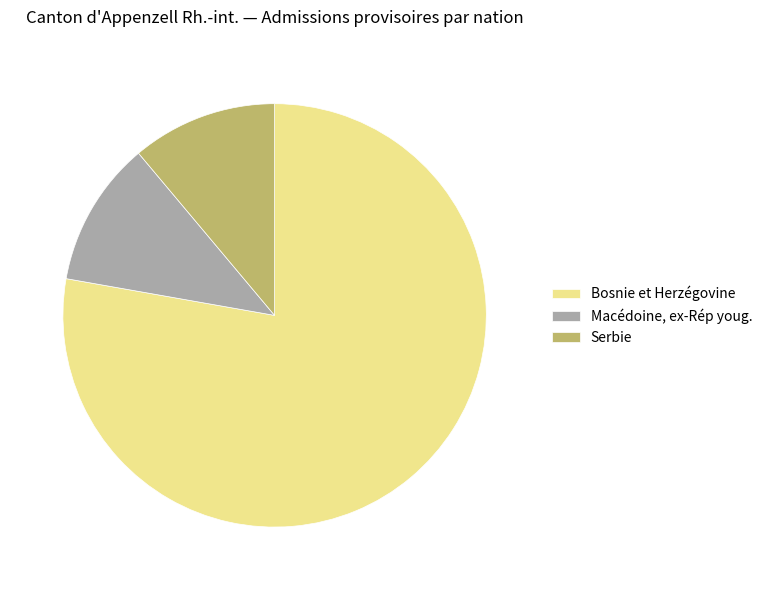

Is it true that Serbie is 11% of the pie?

True